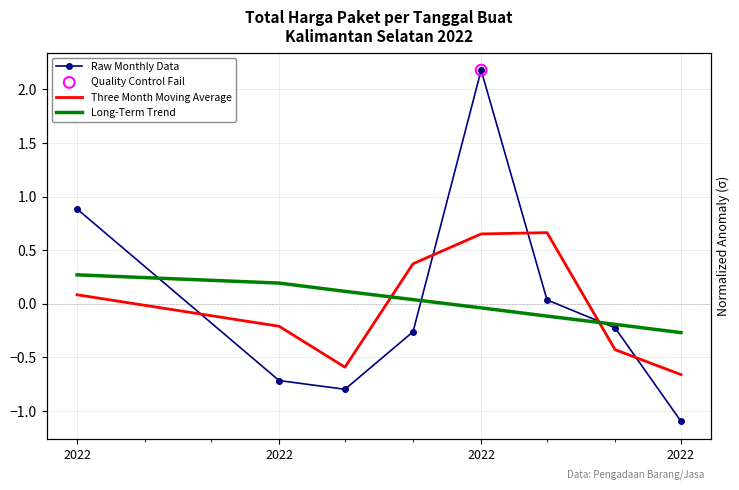

Which series contains the lowest Y value?

Raw Monthly Data